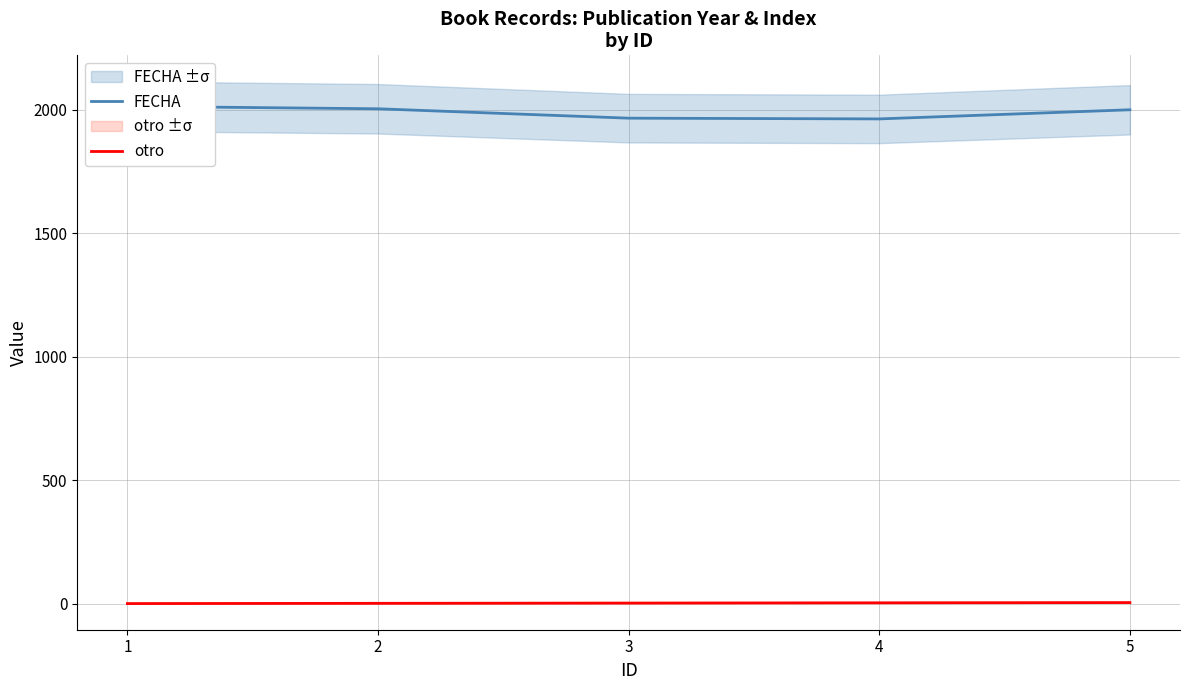

True or false: otro and FECHA cross at least once.

False